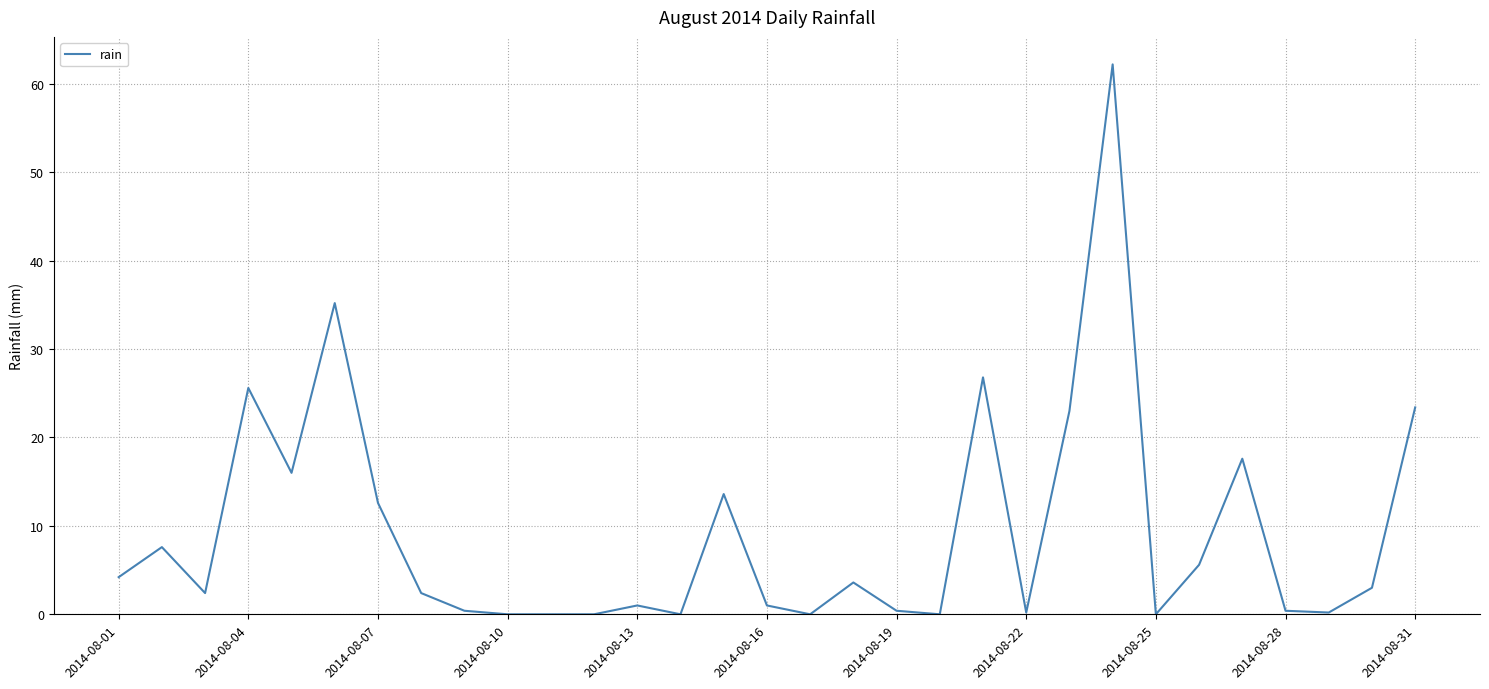

What is the maximum value shown in the chart?

62.2